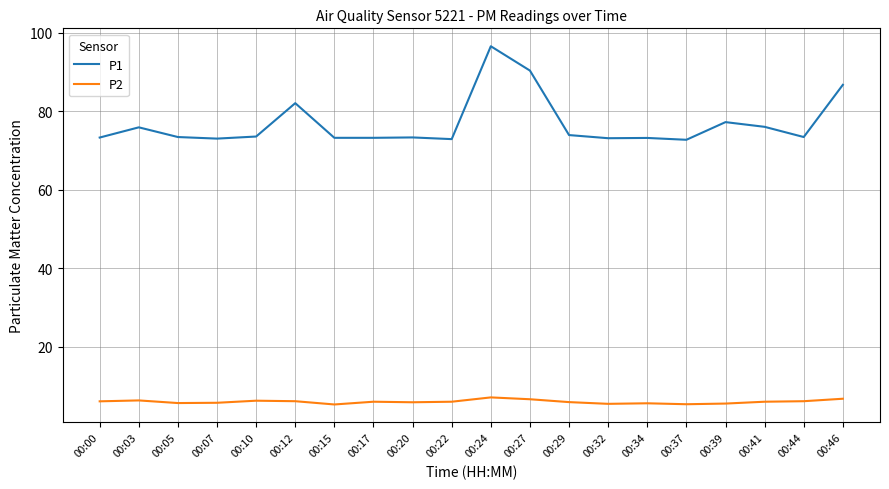

True or false: P2 and P1 intersect in this chart.

False